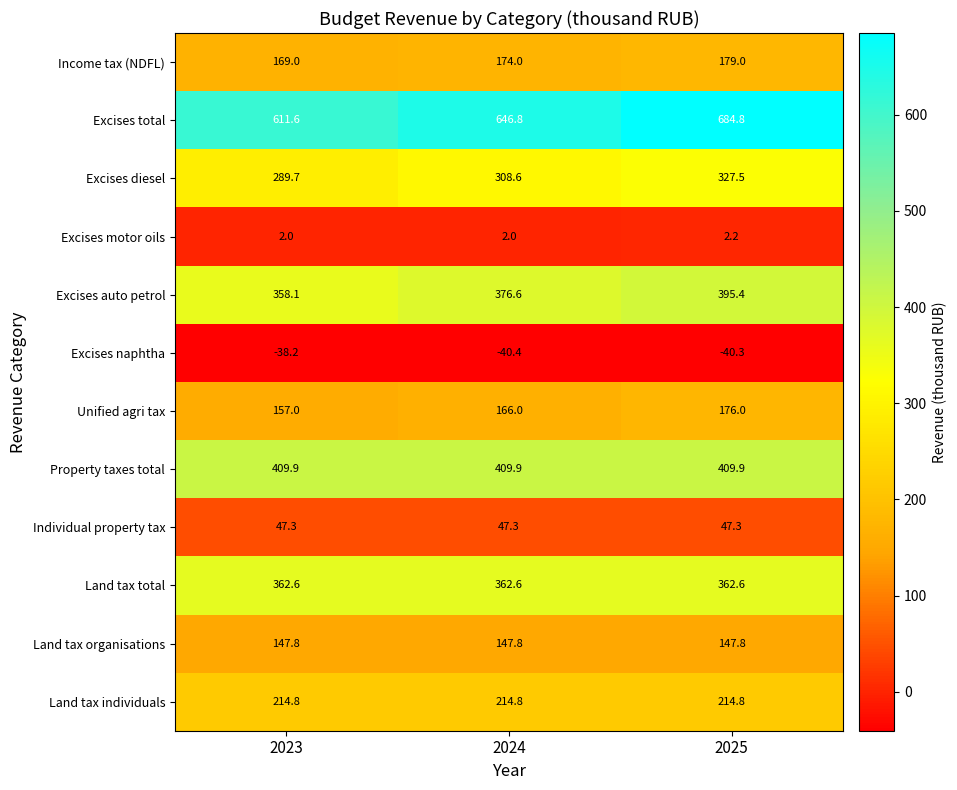

What is the maximum value shown in the chart?

684.8